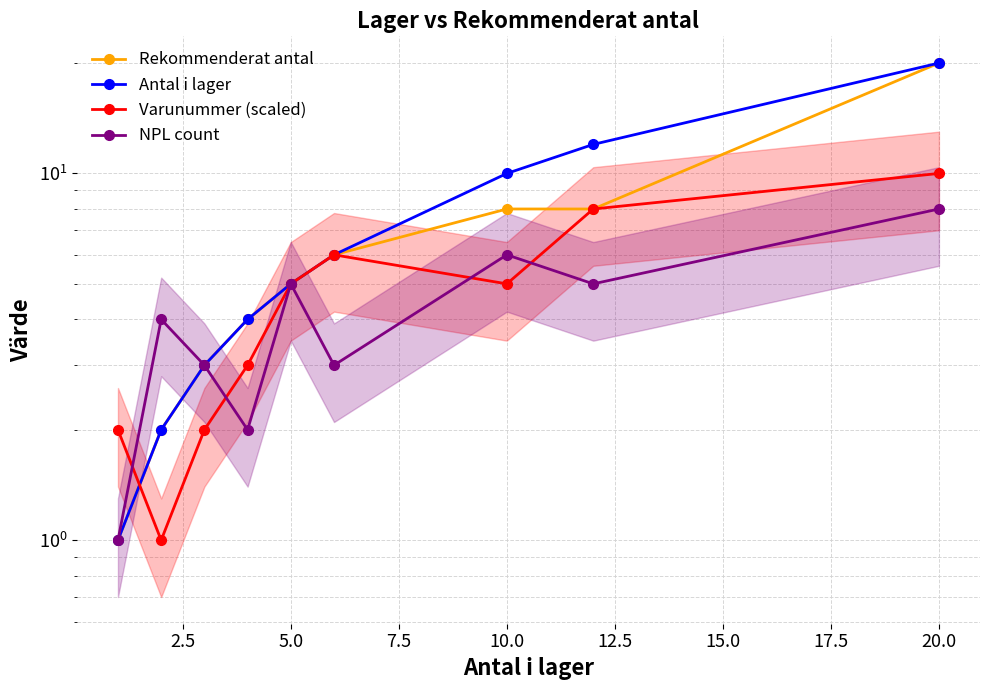

Reading left to right, extract all data points from this chart.

Rekommenderat antal: 1	2	3	4	5	6	8	8	20
Antal i lager: 1	2	3	4	5	6	10	12	20
Varunummer (scaled): 2	1	2	3	5	6	5	8	10
NPL count: 1	4	3	2	5	3	6	5	8